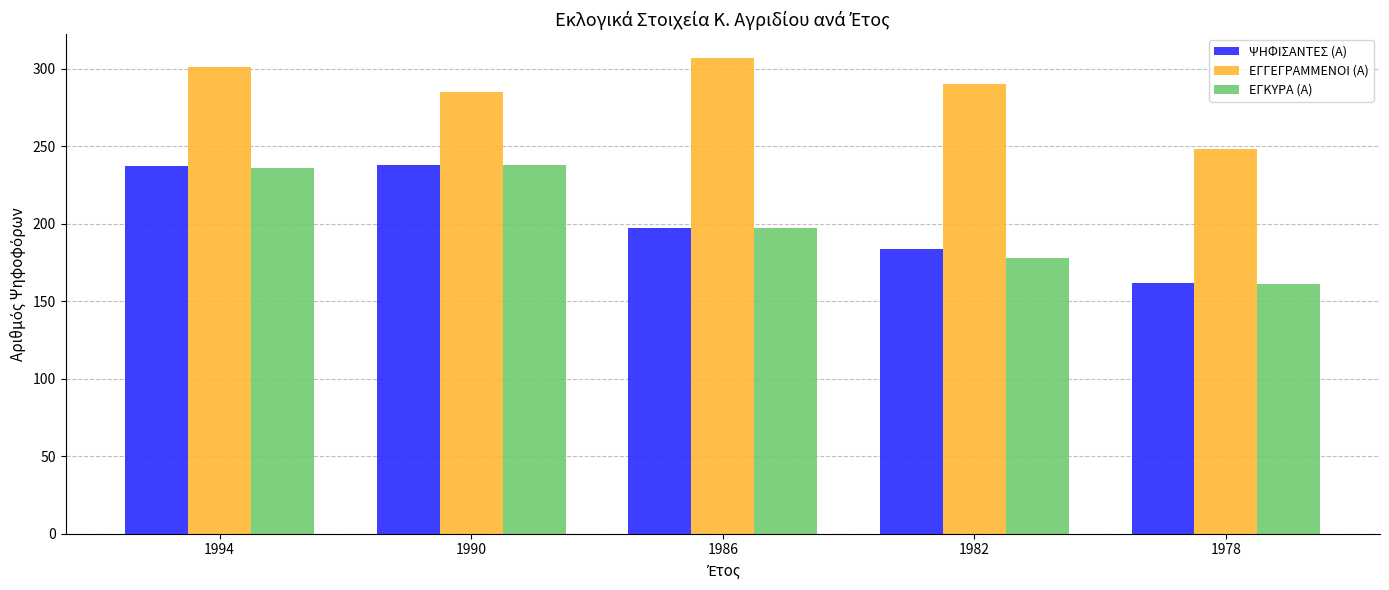

Which category has the lowest value in the ΕΓΚΥΡΑ (Α) series?

1978